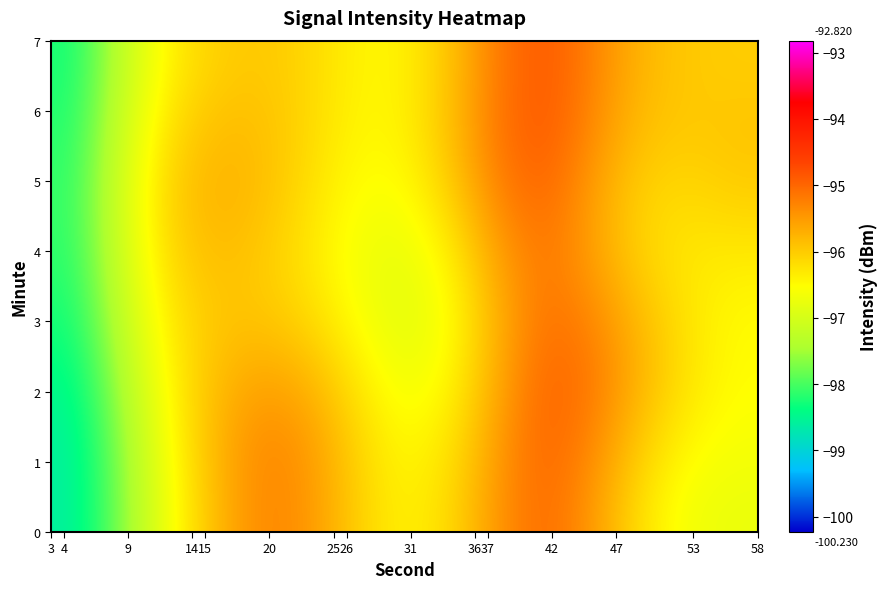

What is the greatest value displayed?

-94.9